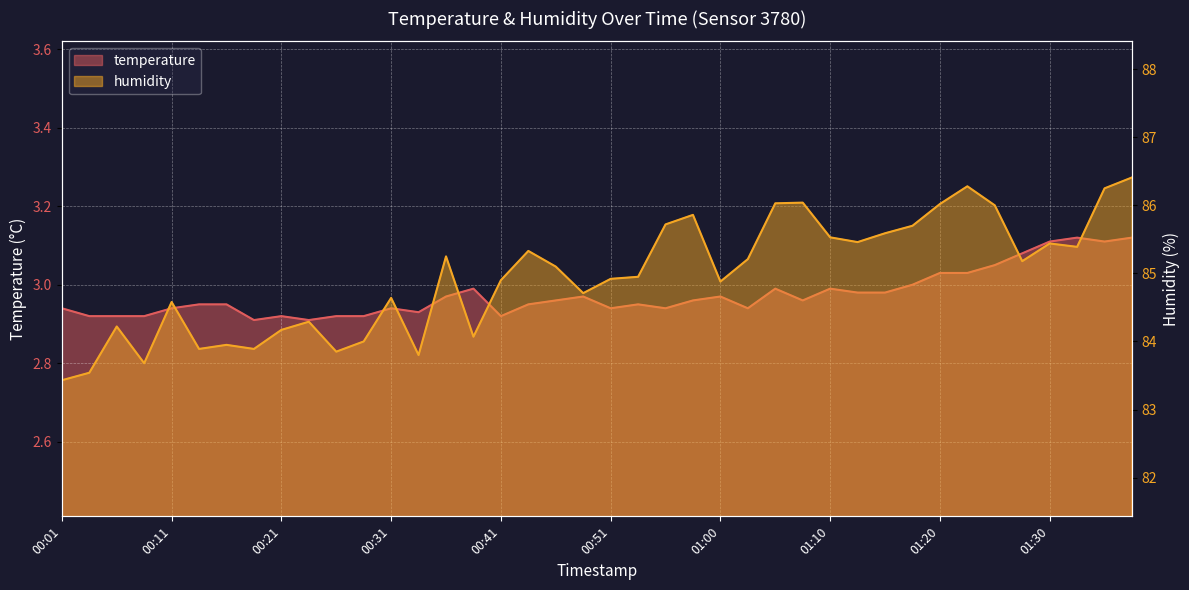

What is the label of the 37th point from the right?

00:08